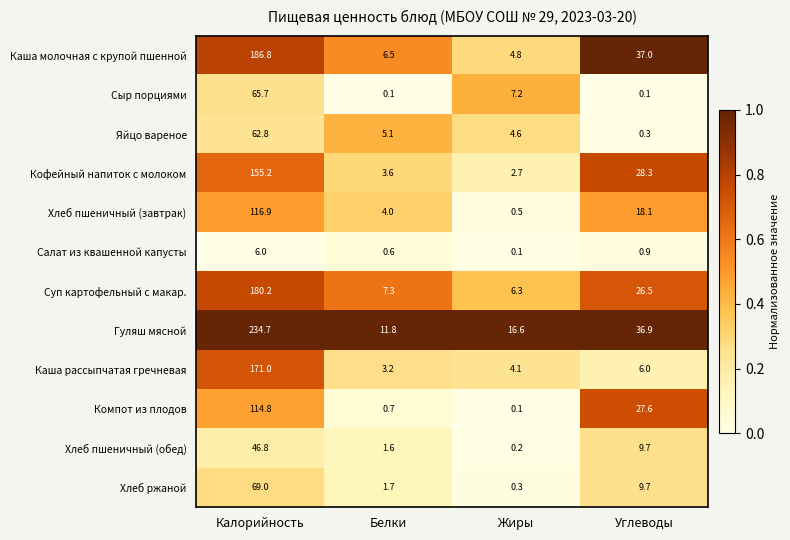

Which series has the largest range (max minus min)?

Гуляш мясной